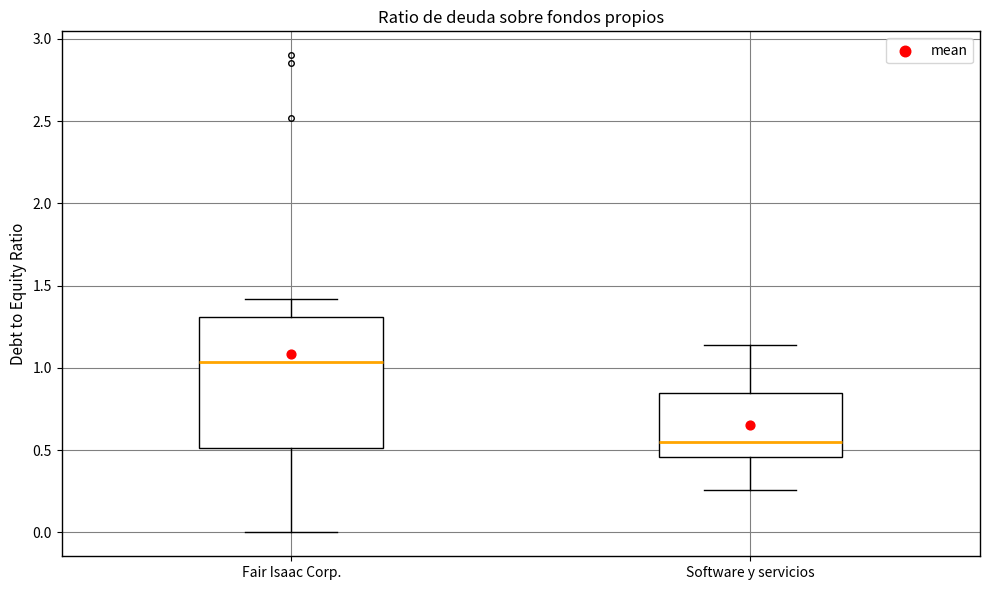

Where is the upper edge of the box for Fair Isaac Corp. on the y-axis? The values are not printed on the chart, so give them approximately, as read against the axis.

1.30